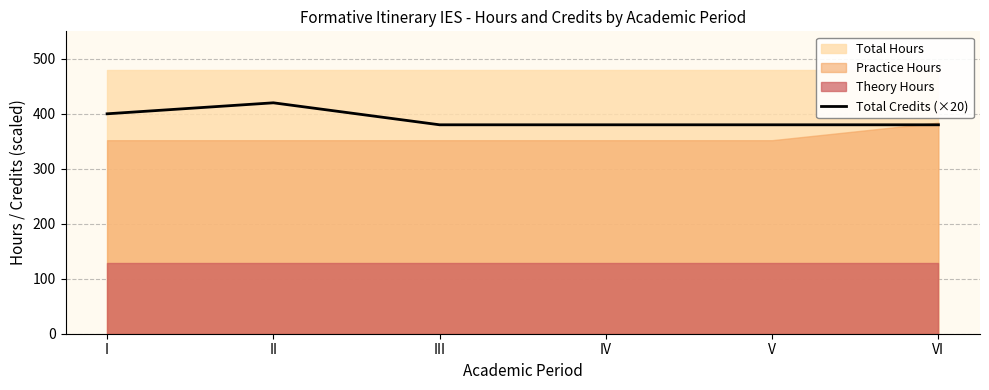

What is the highest value of the Total Credits (×20) series?

420